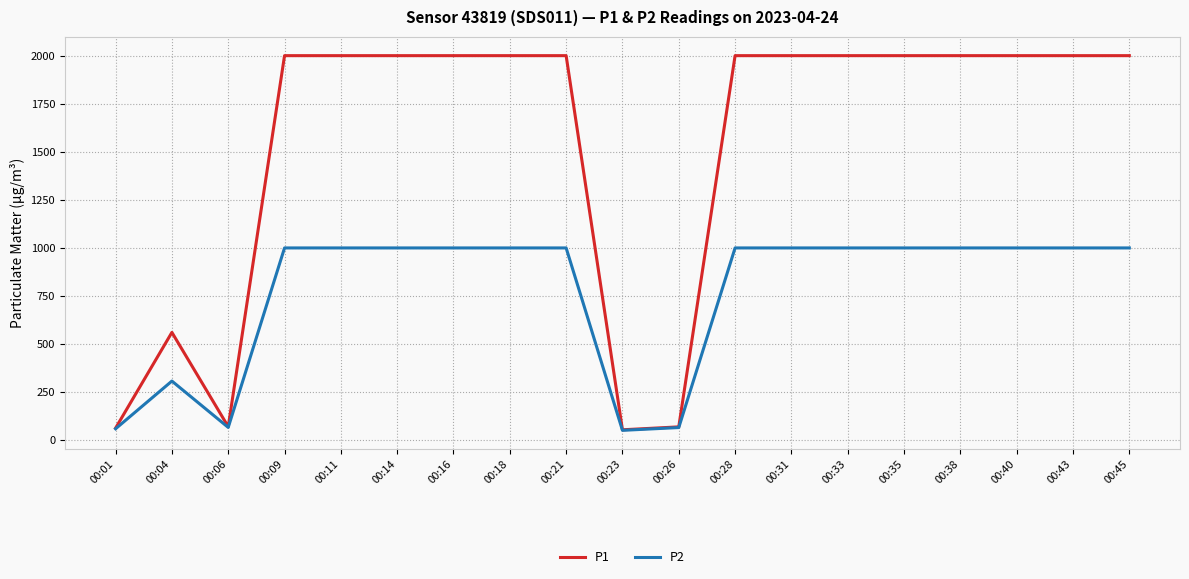

Rank the series at 00:31 from highest to lowest value.

P1, P2